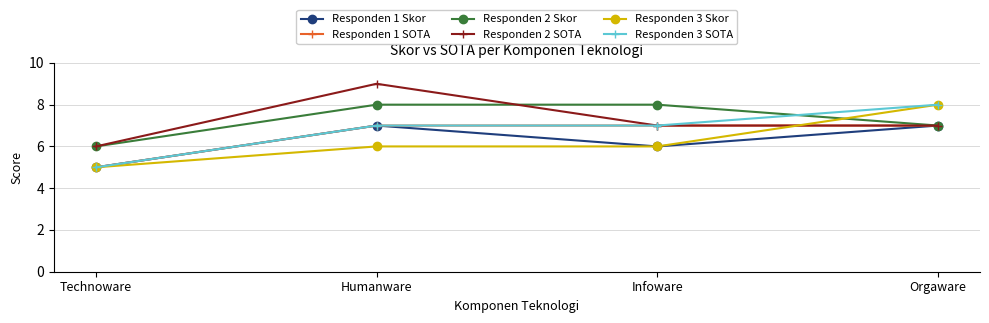

What is the highest value of the Responden 1 Skor series?

7